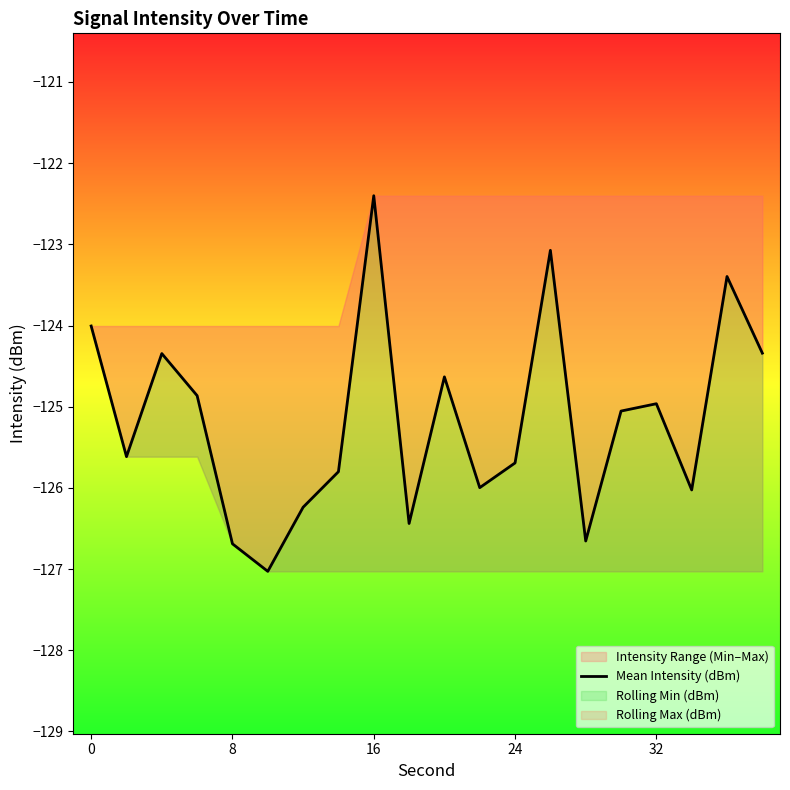

Is it true that the value at 16 is -211.0?

False